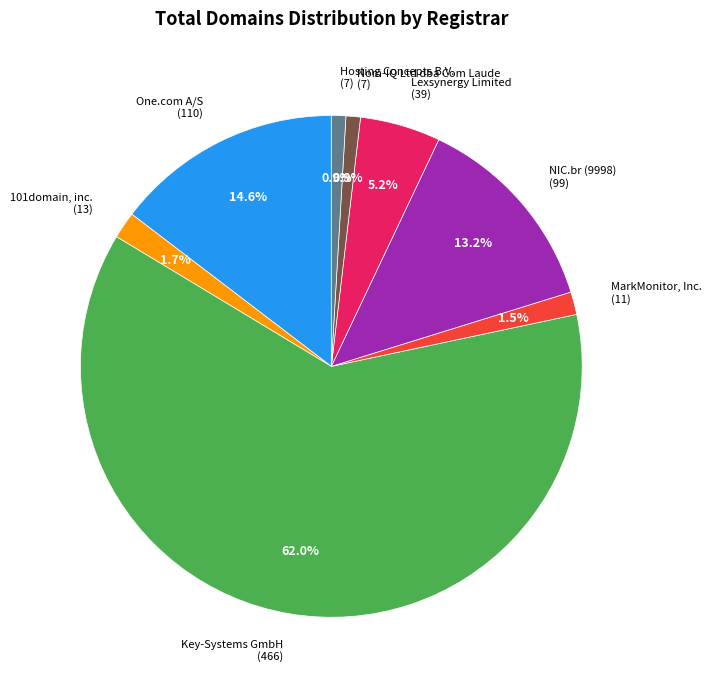

How many segments does this pie chart have?

8